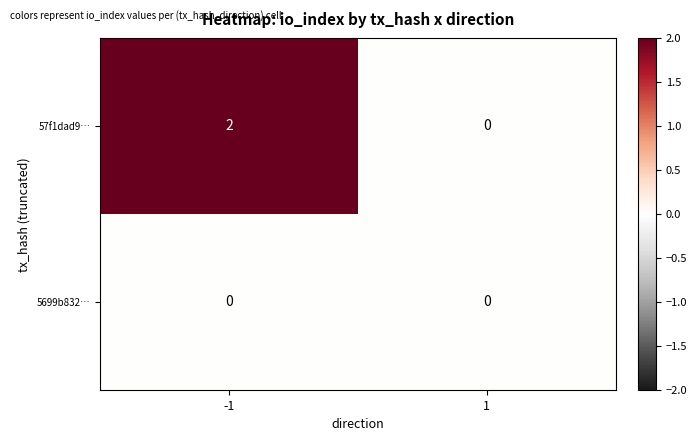

Rank the categories by 57f1dad9… value from highest to lowest.

-1, 1